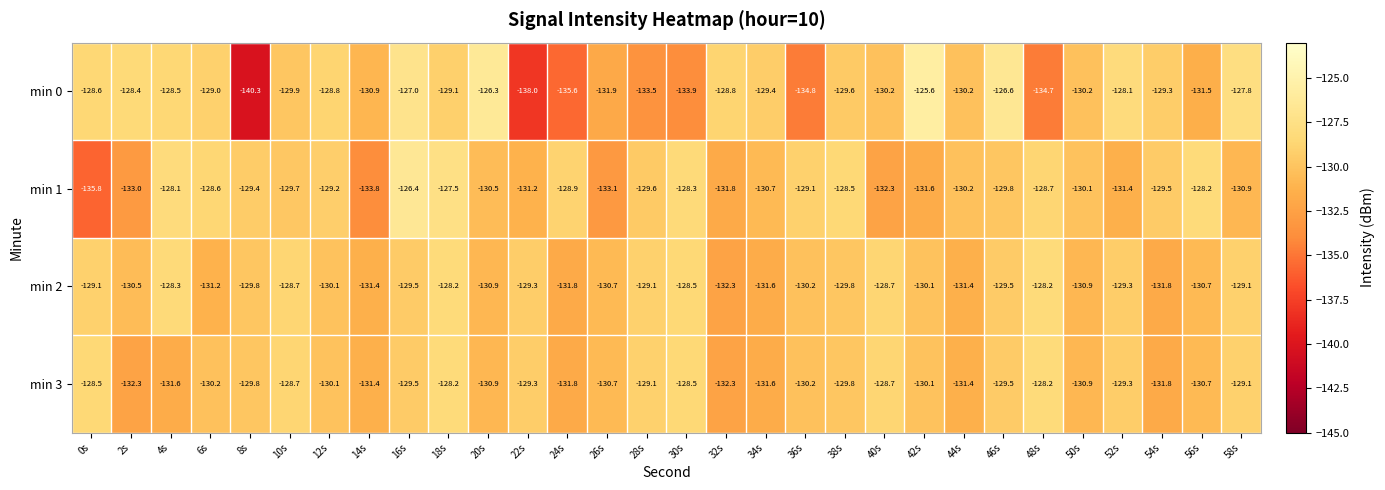

Which category has the lowest value across all series?

8s